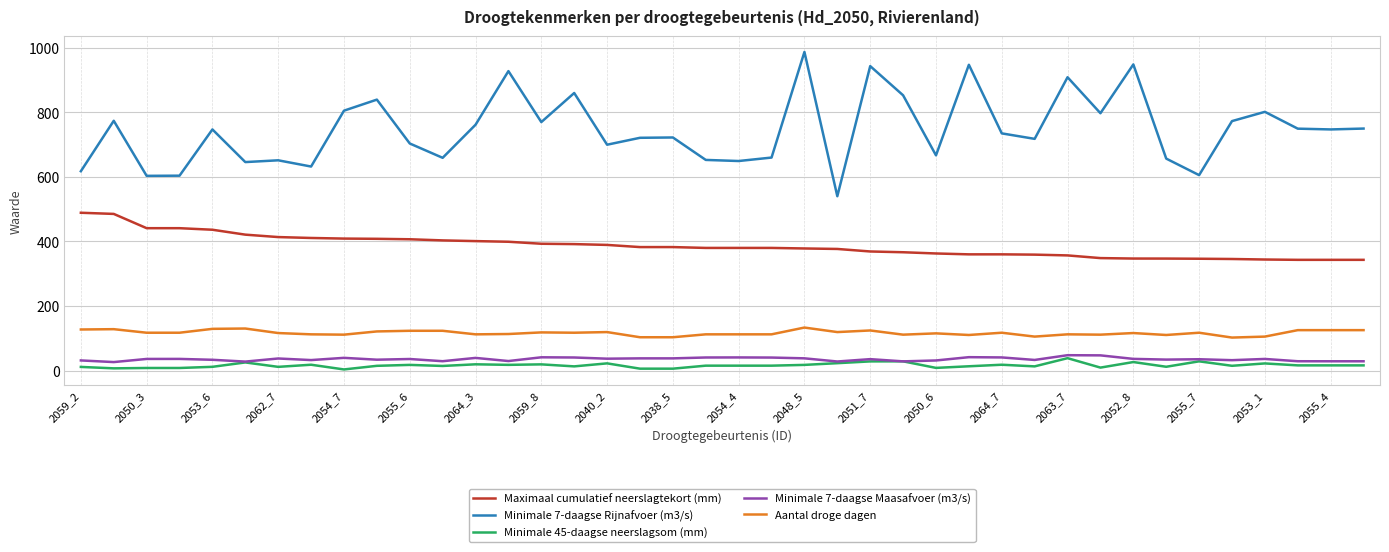

What is the maximum value shown in the chart?

986.4